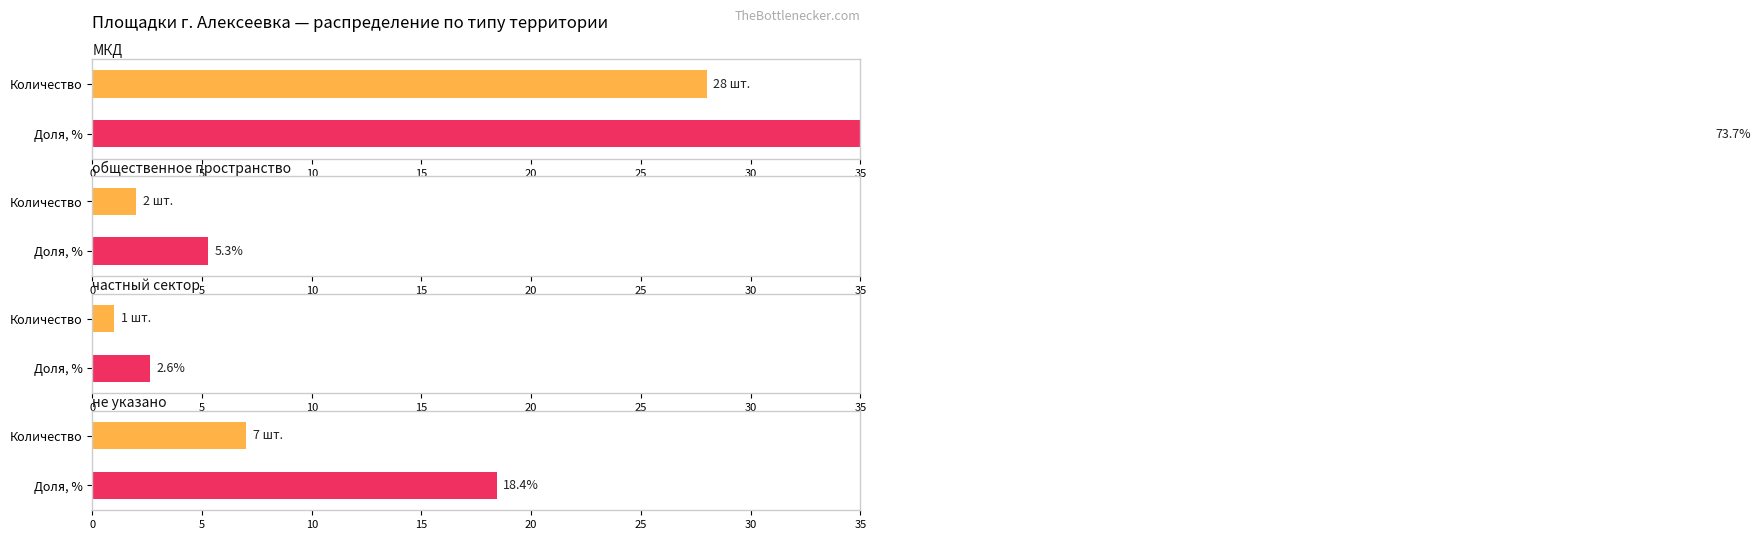

Is it true that the value at 0 is 41?

False